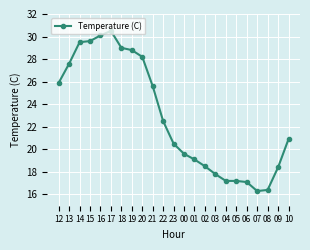

Which category has the highest value across all series?

17